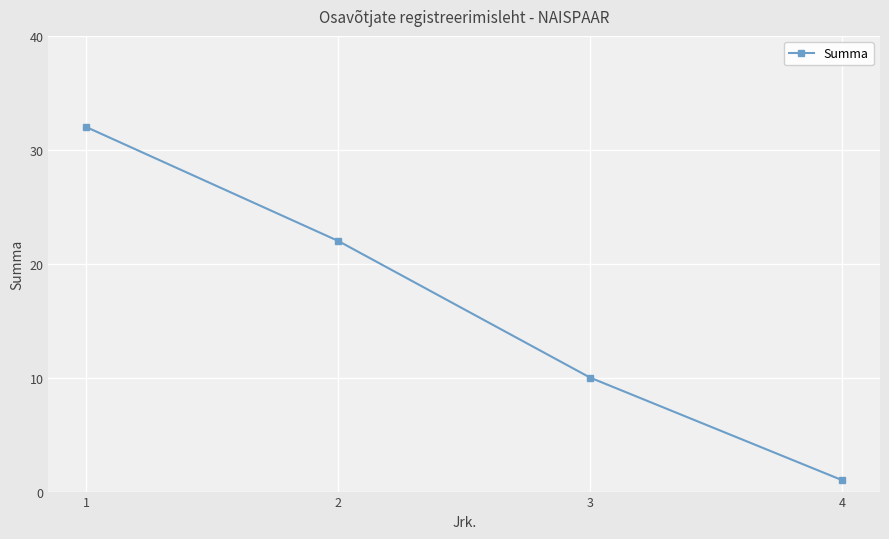

Reading left to right, transcribe all the data shown in this chart.

32	22	10	1